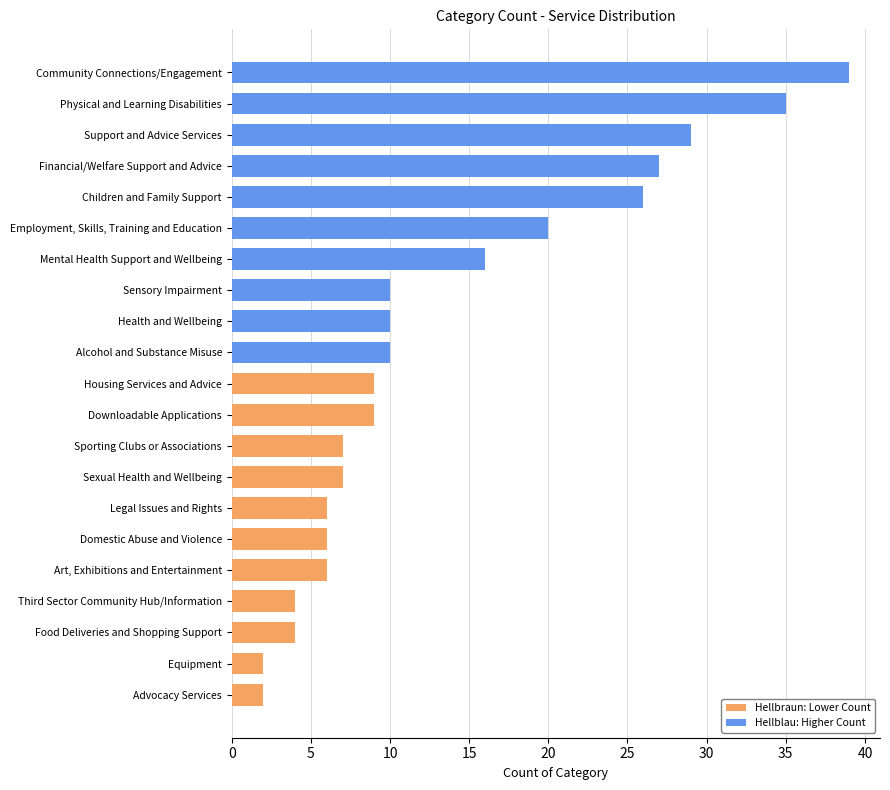

The value at Employment, Skills, Training and Education is 20. True or false?

True